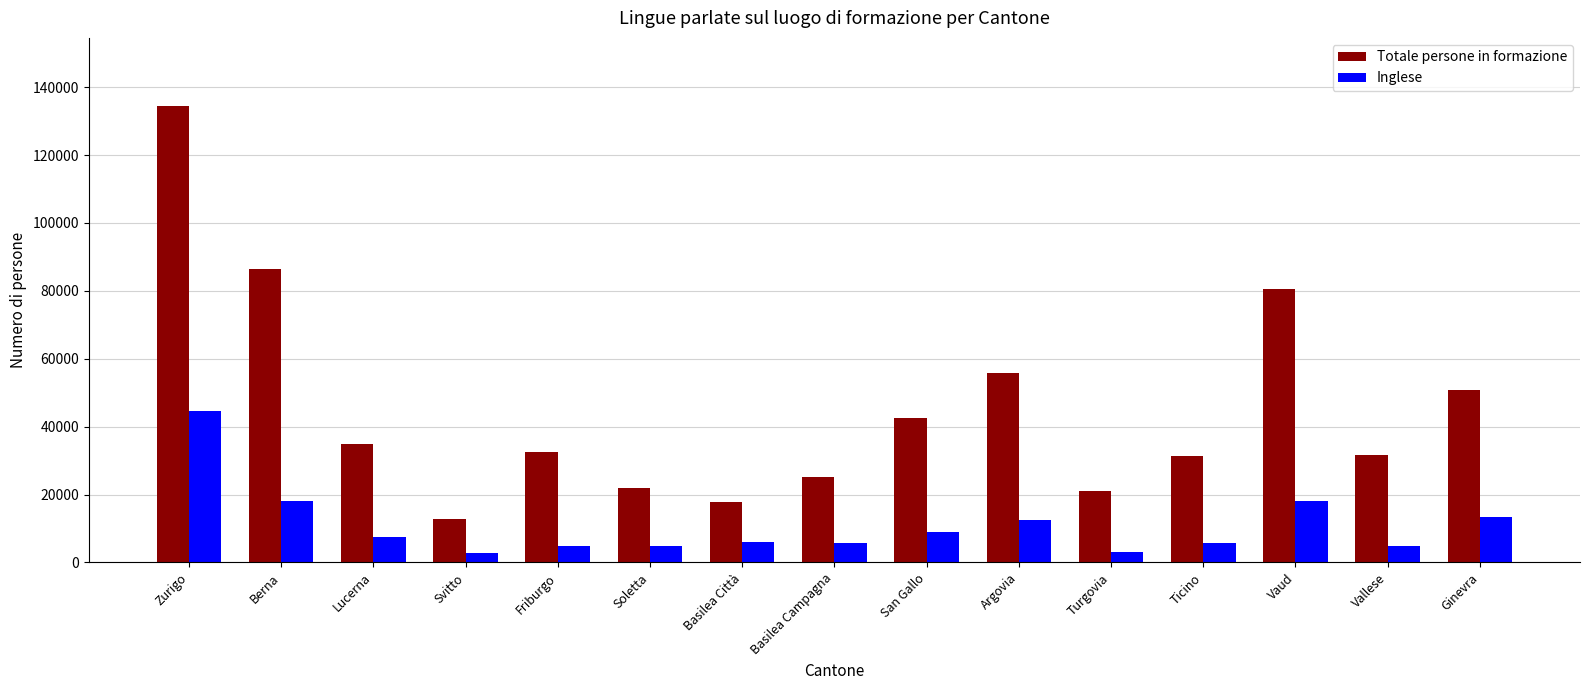

What is the difference between the maximum and minimum values in the Totale persone in formazione series?

121563.9